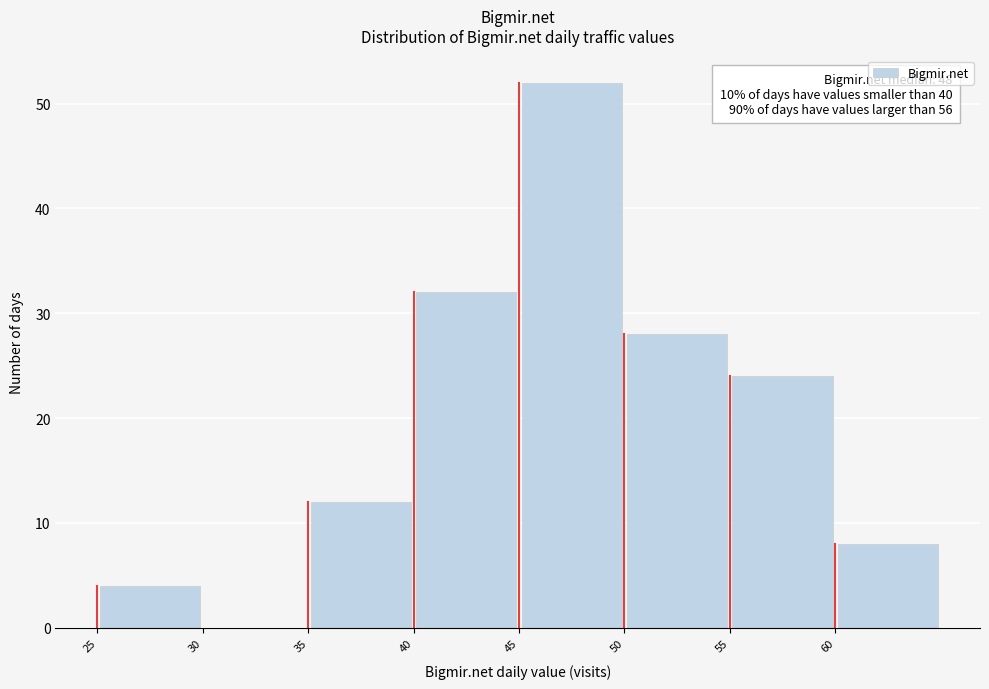

Over which range of the x-axis is the bar tallest?

45 to 50